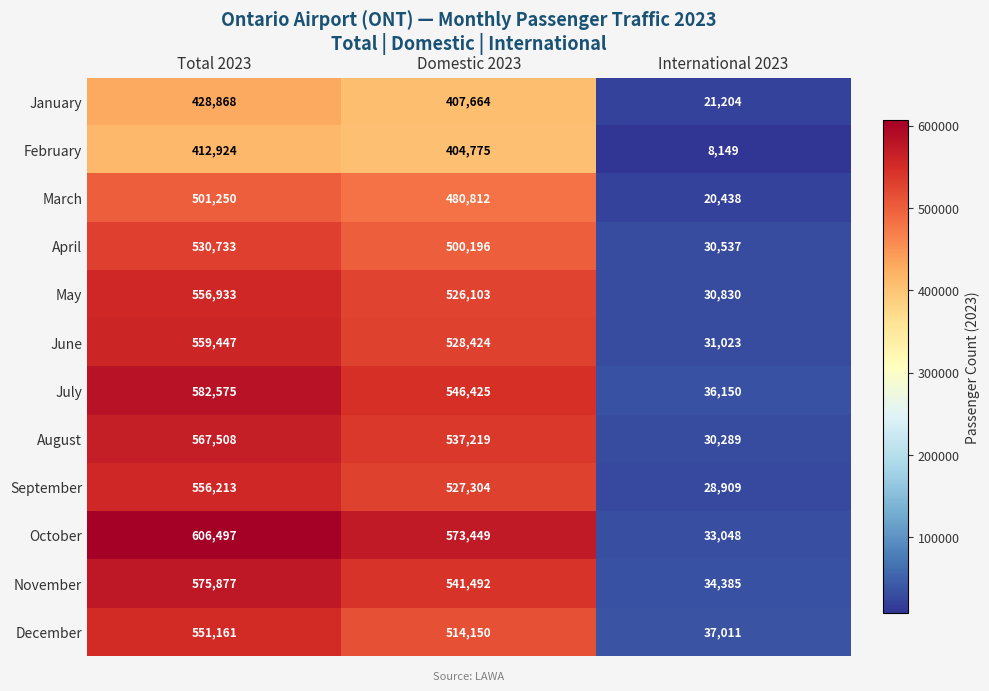

Rank the categories by January value from lowest to highest.

International 2023, Domestic 2023, Total 2023